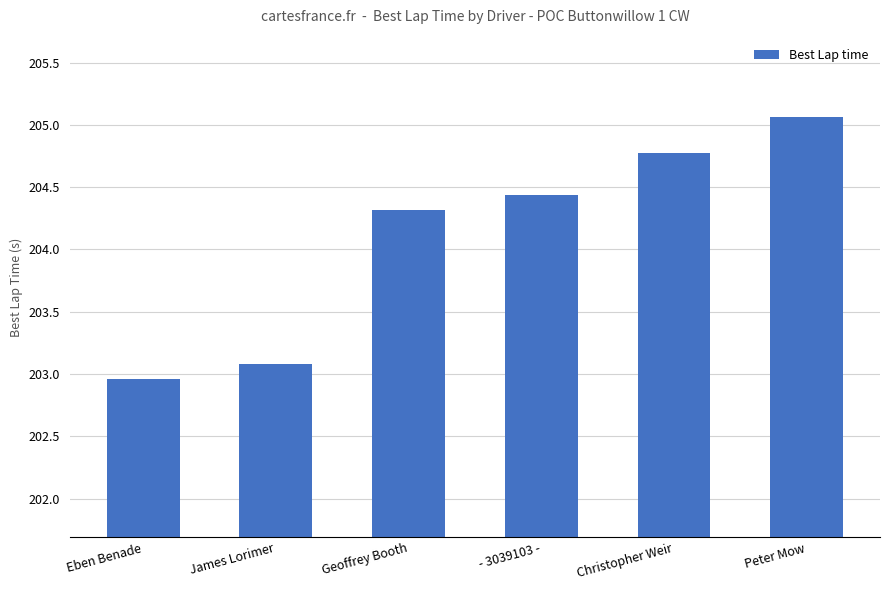

List the labels in order of value, largest first.

Peter Mow, Christopher Weir, - 3039103 -, Geoffrey Booth, James Lorimer, Eben Benade